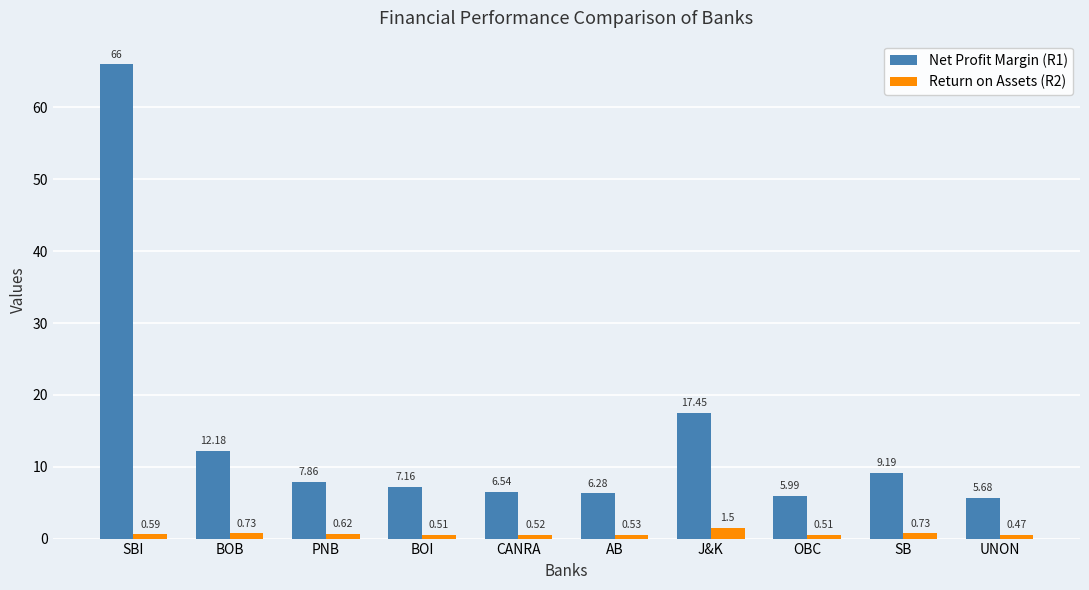

Are the bars horizontal?

No